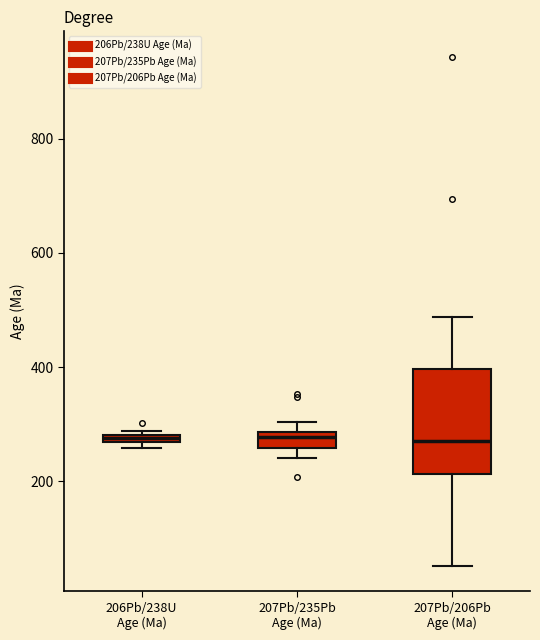

Where is the upper edge of the box for 206Pb/238U Age (Ma) on the y-axis? The values are not printed on the chart, so give them approximately, as read against the axis.

280